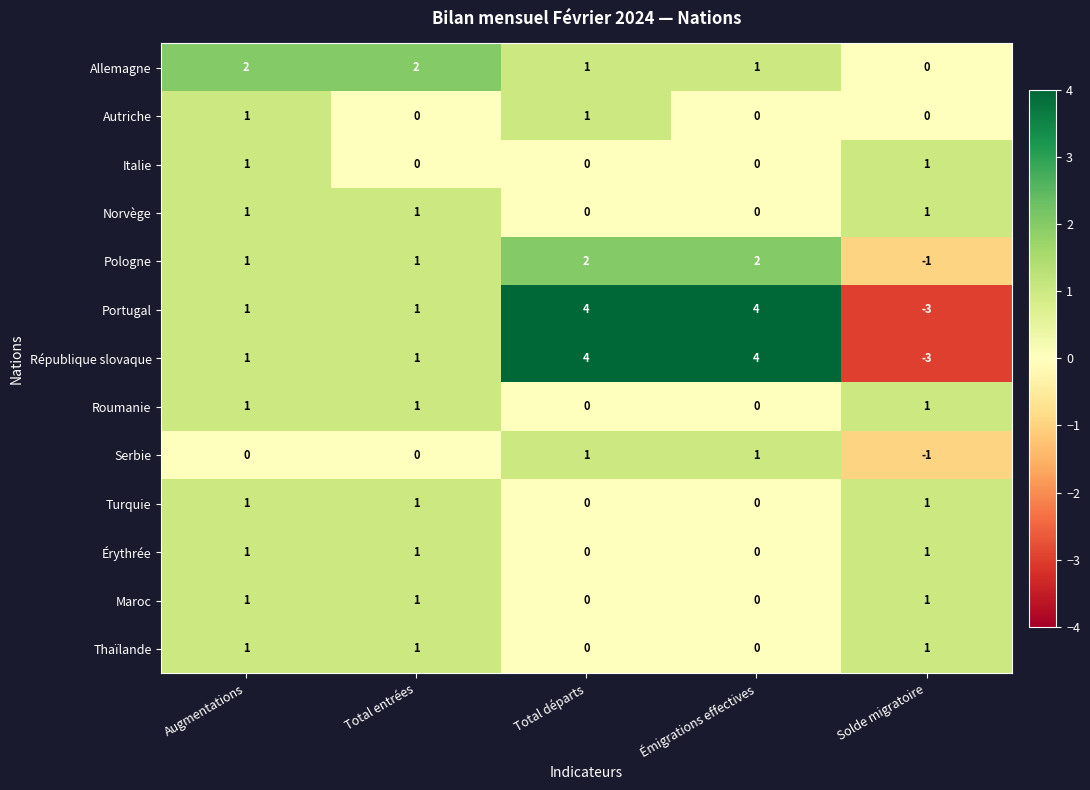

How many series are shown in this chart?

13